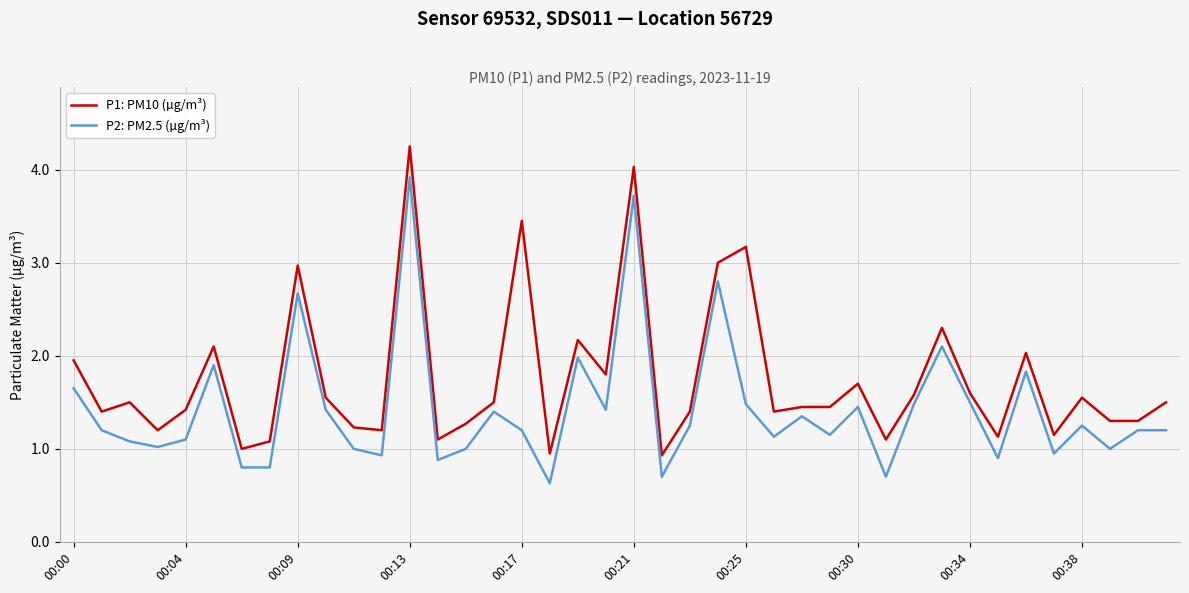

True or false: P1: PM10 (µg/m³) has more than 0 interior local peaks.

True